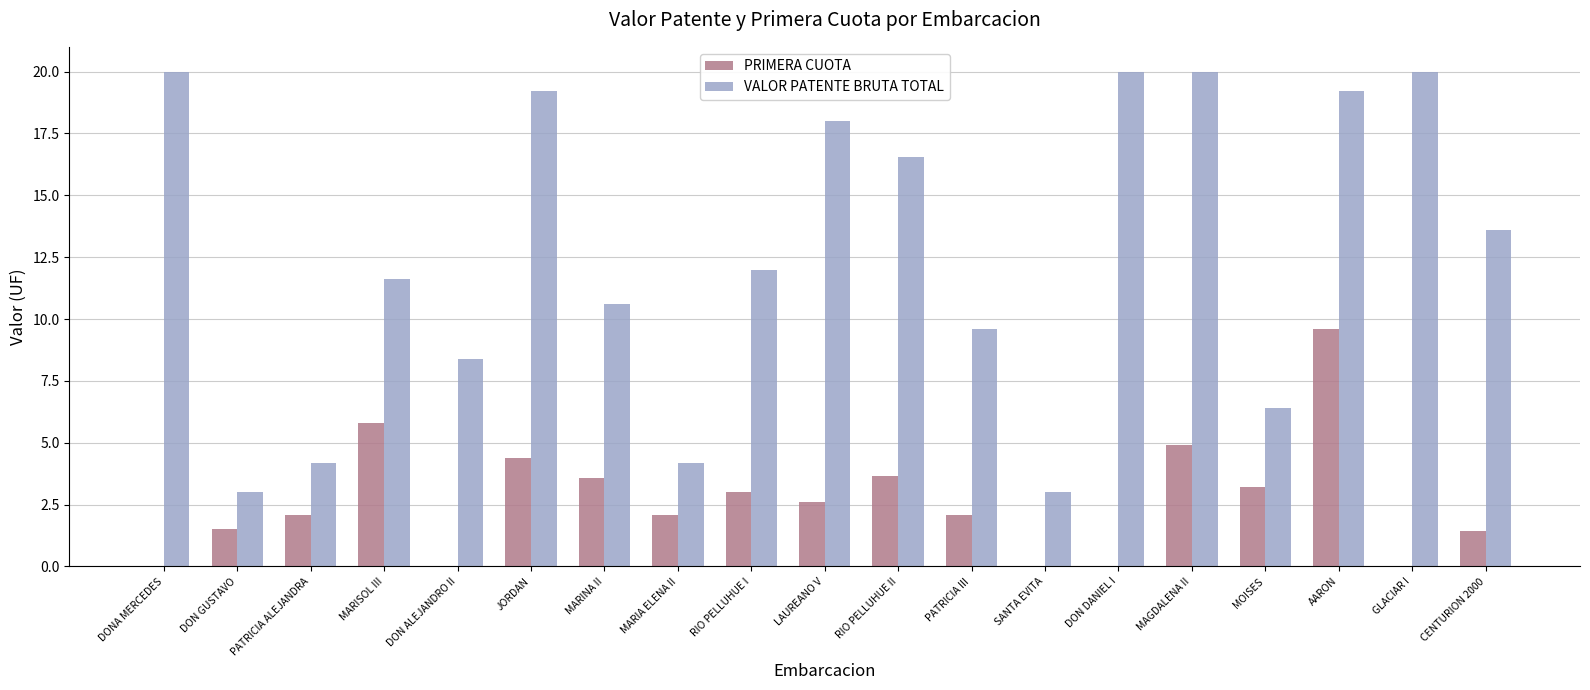

Which series changed the most between SANTA EVITA and GLACIAR I?

VALOR PATENTE BRUTA TOTAL